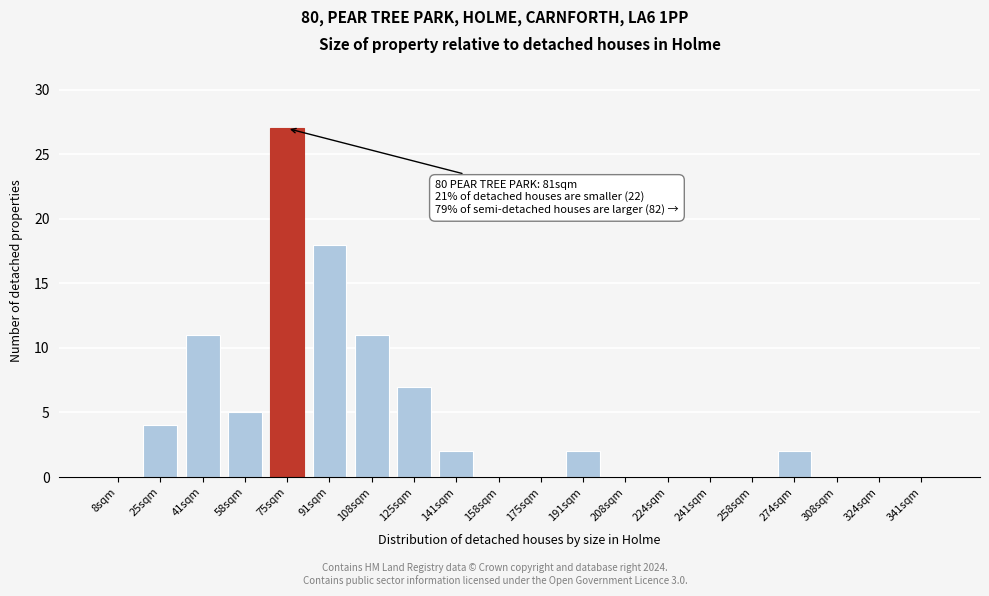

Reading right to left, list all the values displayed in this chart.

341sqm=0	324sqm=0	308sqm=0	274sqm=2	258sqm=0	241sqm=0	224sqm=0	208sqm=0	191sqm=2	175sqm=0	158sqm=0	141sqm=2	125sqm=7	108sqm=11	91sqm=18	75sqm=27	58sqm=5	41sqm=11	25sqm=4	8sqm=0